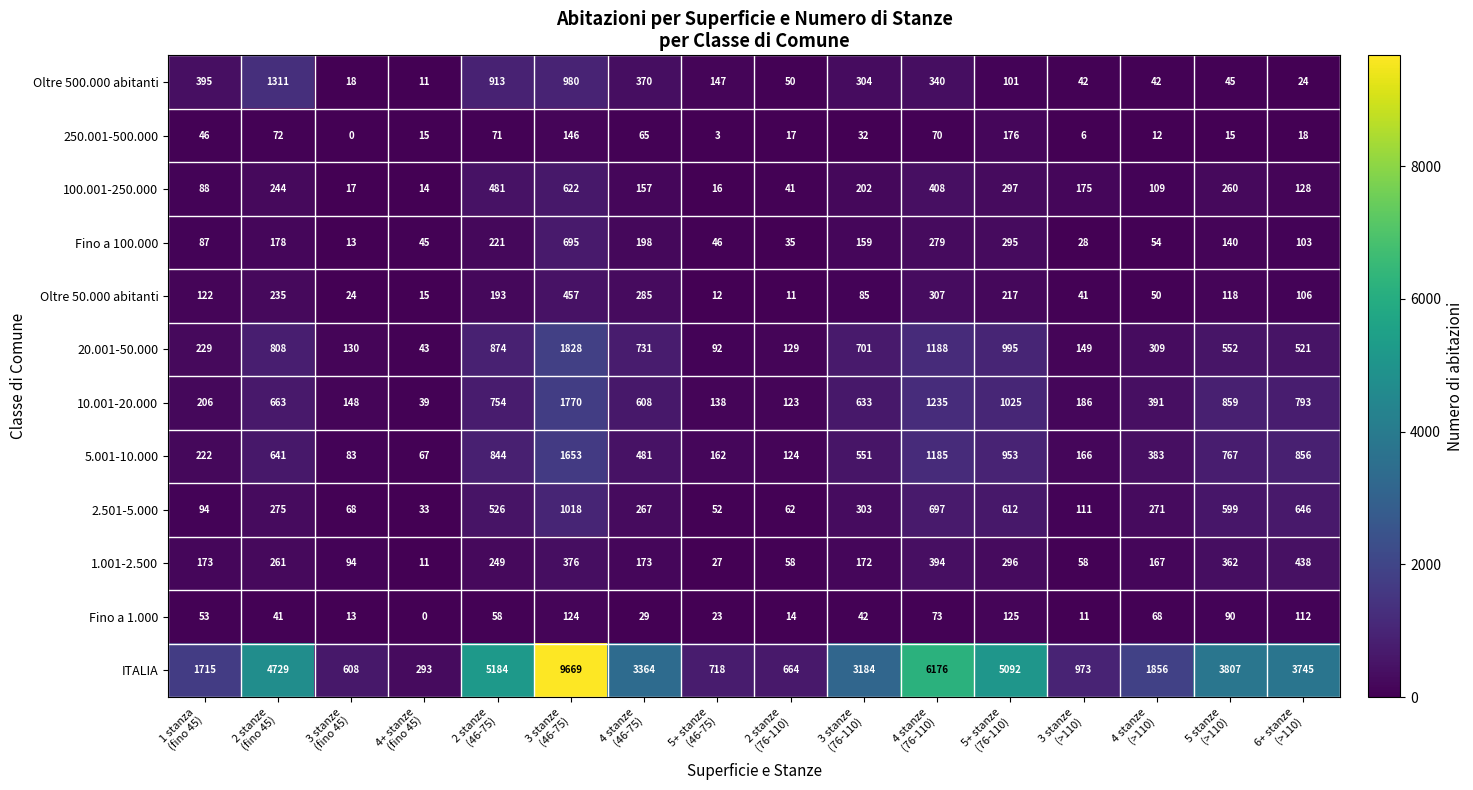

At how many categories does at least one series exceed 3227?

8